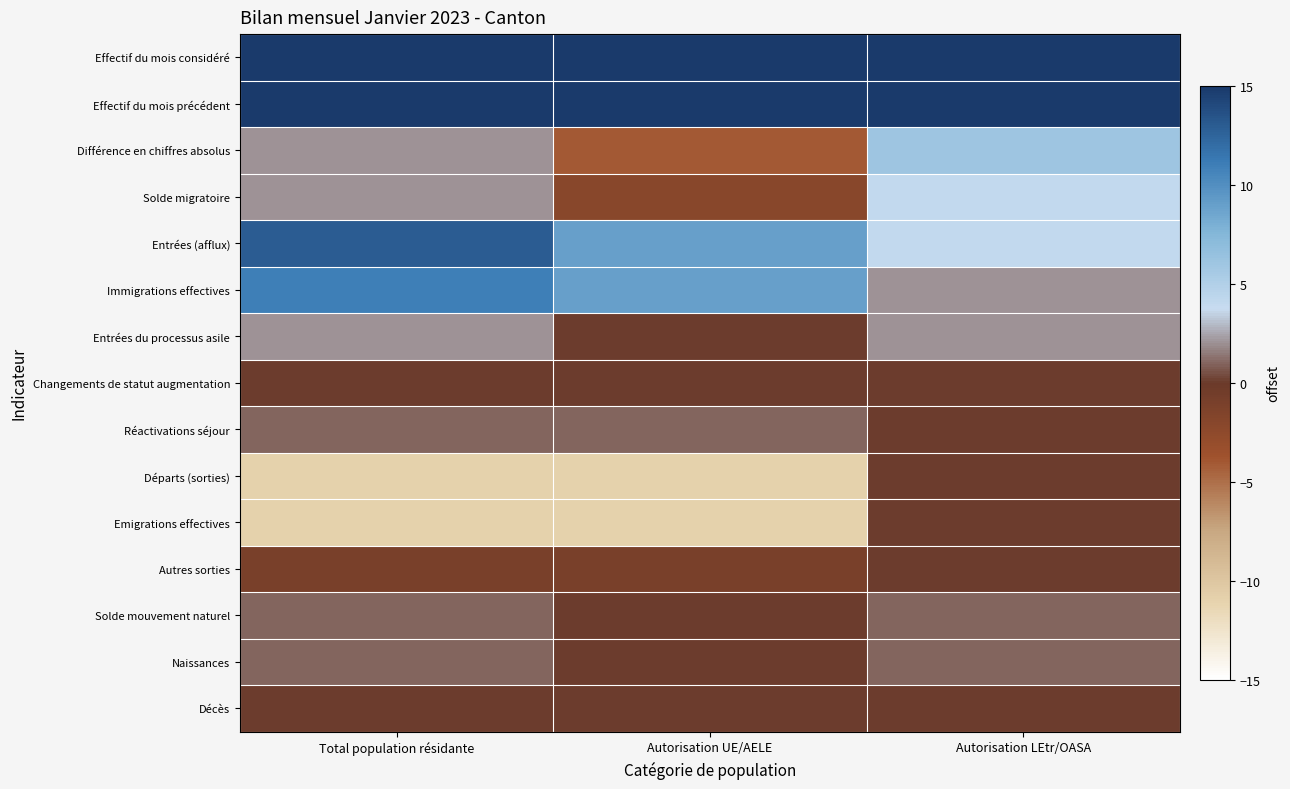

Reading left to right, list all the values displayed in this chart.

Effectif du mois considéré: Total population résidante=1893	Autorisation UE/AELE=1262	Autorisation LEtr/OASA=631
Effectif du mois précédent: Total population résidante=1891	Autorisation UE/AELE=1266	Autorisation LEtr/OASA=625
Différence en chiffres absolus: Total population résidante=2	Autorisation UE/AELE=-4	Autorisation LEtr/OASA=6
Solde migratoire: Total population résidante=2	Autorisation UE/AELE=-2	Autorisation LEtr/OASA=4
Entrées (afflux): Total population résidante=13	Autorisation UE/AELE=9	Autorisation LEtr/OASA=4
Immigrations effectives: Total population résidante=11	Autorisation UE/AELE=9	Autorisation LEtr/OASA=2
Entrées du processus asile: Total population résidante=2	Autorisation UE/AELE=0	Autorisation LEtr/OASA=2
Changements de statut augmentation: Total population résidante=0	Autorisation UE/AELE=0	Autorisation LEtr/OASA=0
Réactivations séjour: Total population résidante=1	Autorisation UE/AELE=1	Autorisation LEtr/OASA=0
Départs (sorties): Total population résidante=-11	Autorisation UE/AELE=-11	Autorisation LEtr/OASA=0
Emigrations effectives: Total population résidante=-11	Autorisation UE/AELE=-11	Autorisation LEtr/OASA=0
Autres sorties: Total population résidante=-1	Autorisation UE/AELE=-1	Autorisation LEtr/OASA=0
Solde mouvement naturel: Total population résidante=1	Autorisation UE/AELE=0	Autorisation LEtr/OASA=1
Naissances: Total population résidante=1	Autorisation UE/AELE=0	Autorisation LEtr/OASA=1
Décès: Total population résidante=0	Autorisation UE/AELE=0	Autorisation LEtr/OASA=0